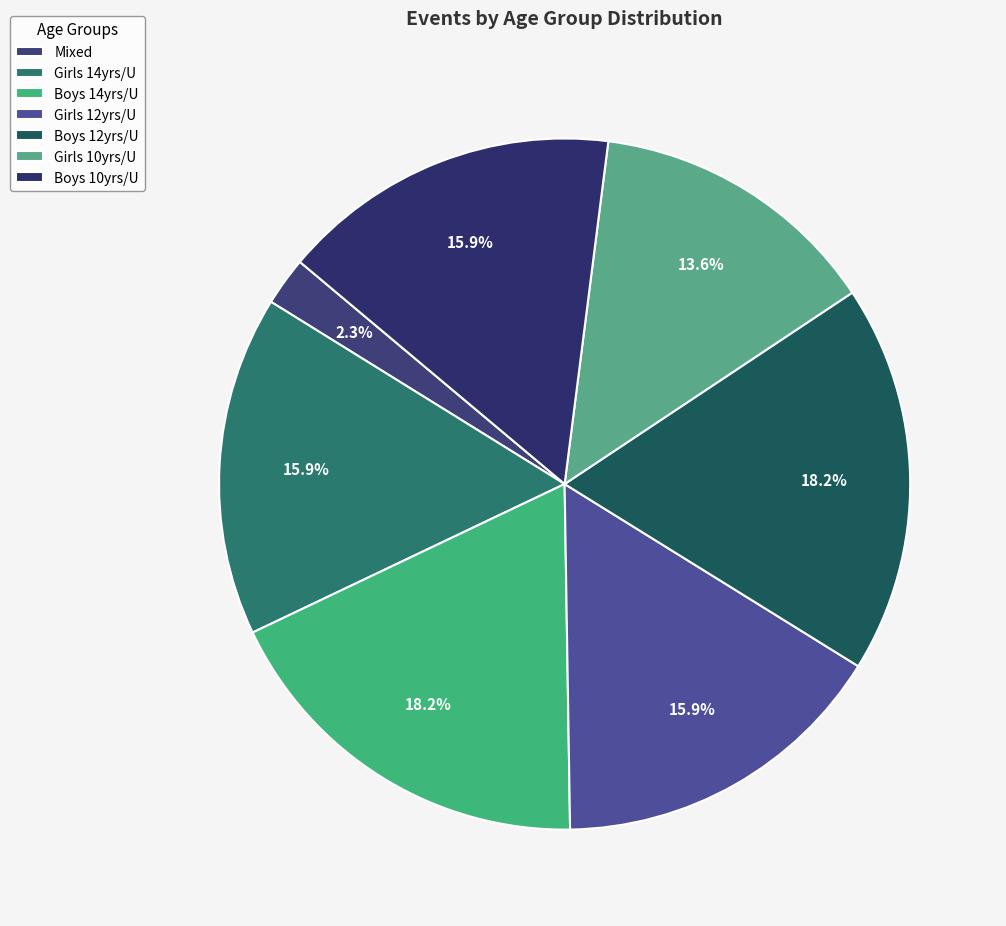

Does Girls 14yrs/U account for over 50% of the chart?

No